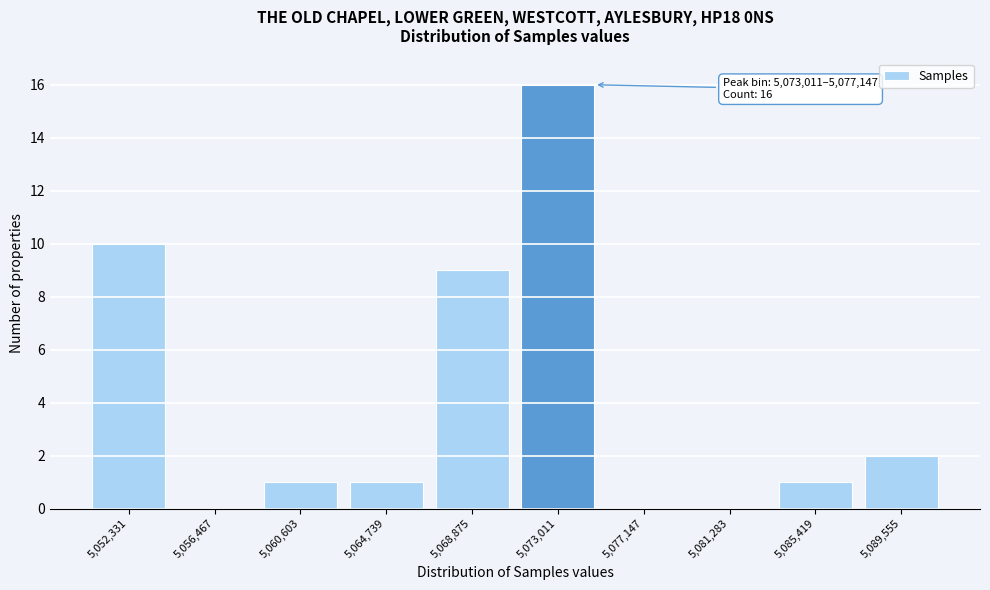

What is the greatest value displayed?

16